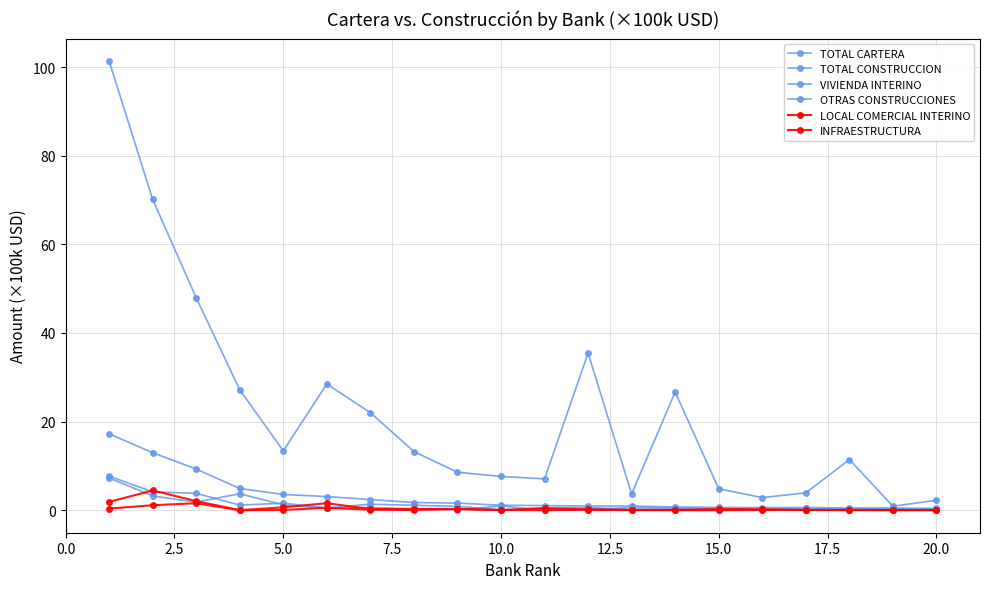

In TOTAL CARTERA, how many points are higher than both neighbors (excluding endpoints)?

4